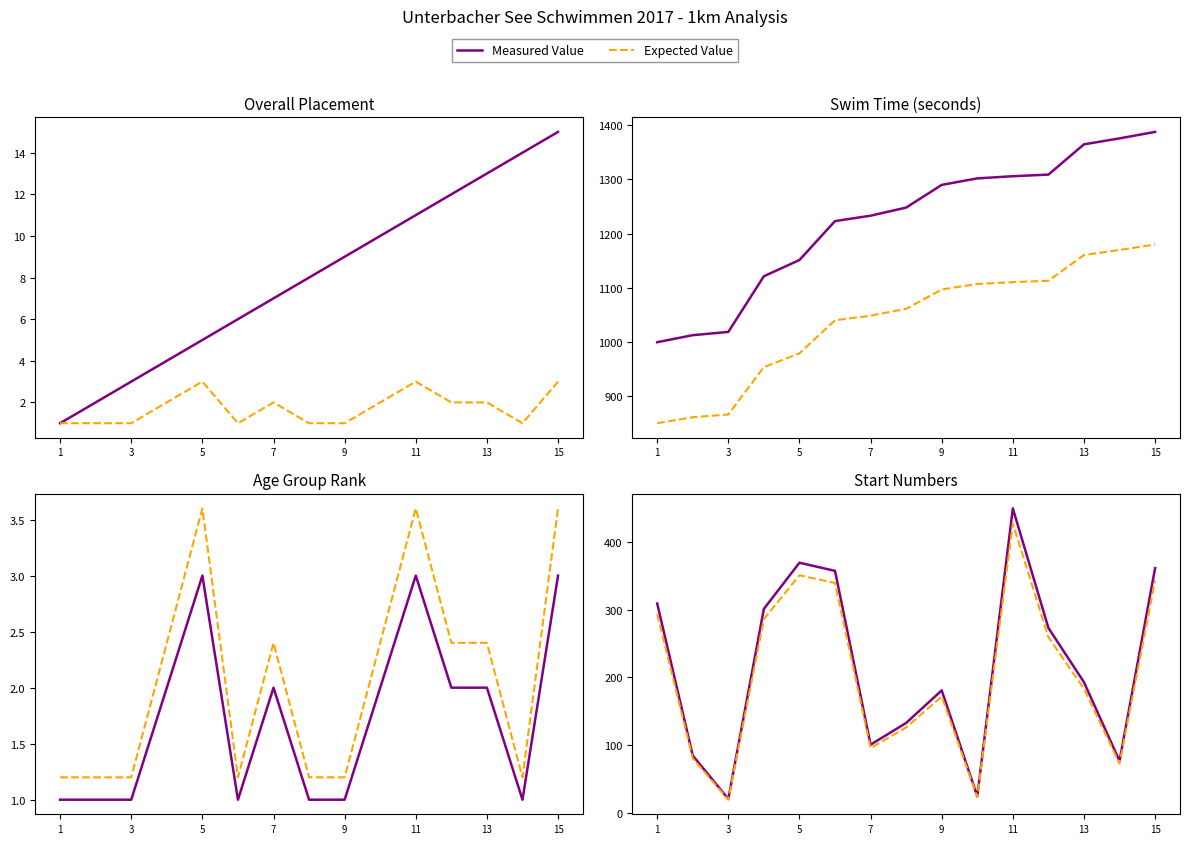

What is the sum of all Expected Value values?

3073.2